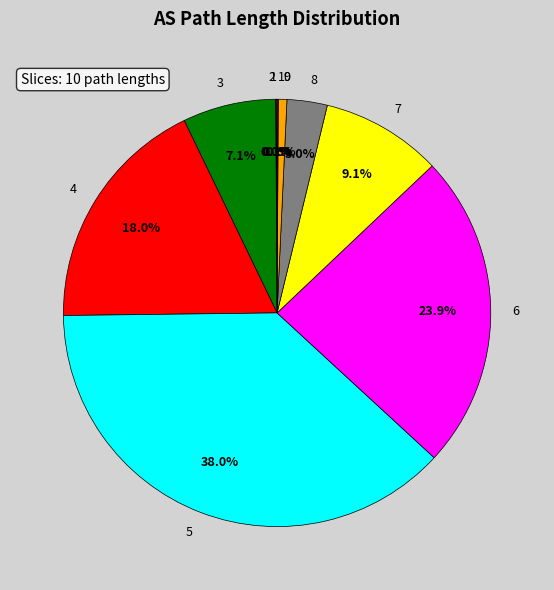

Does 4 represent more than half of the total?

No